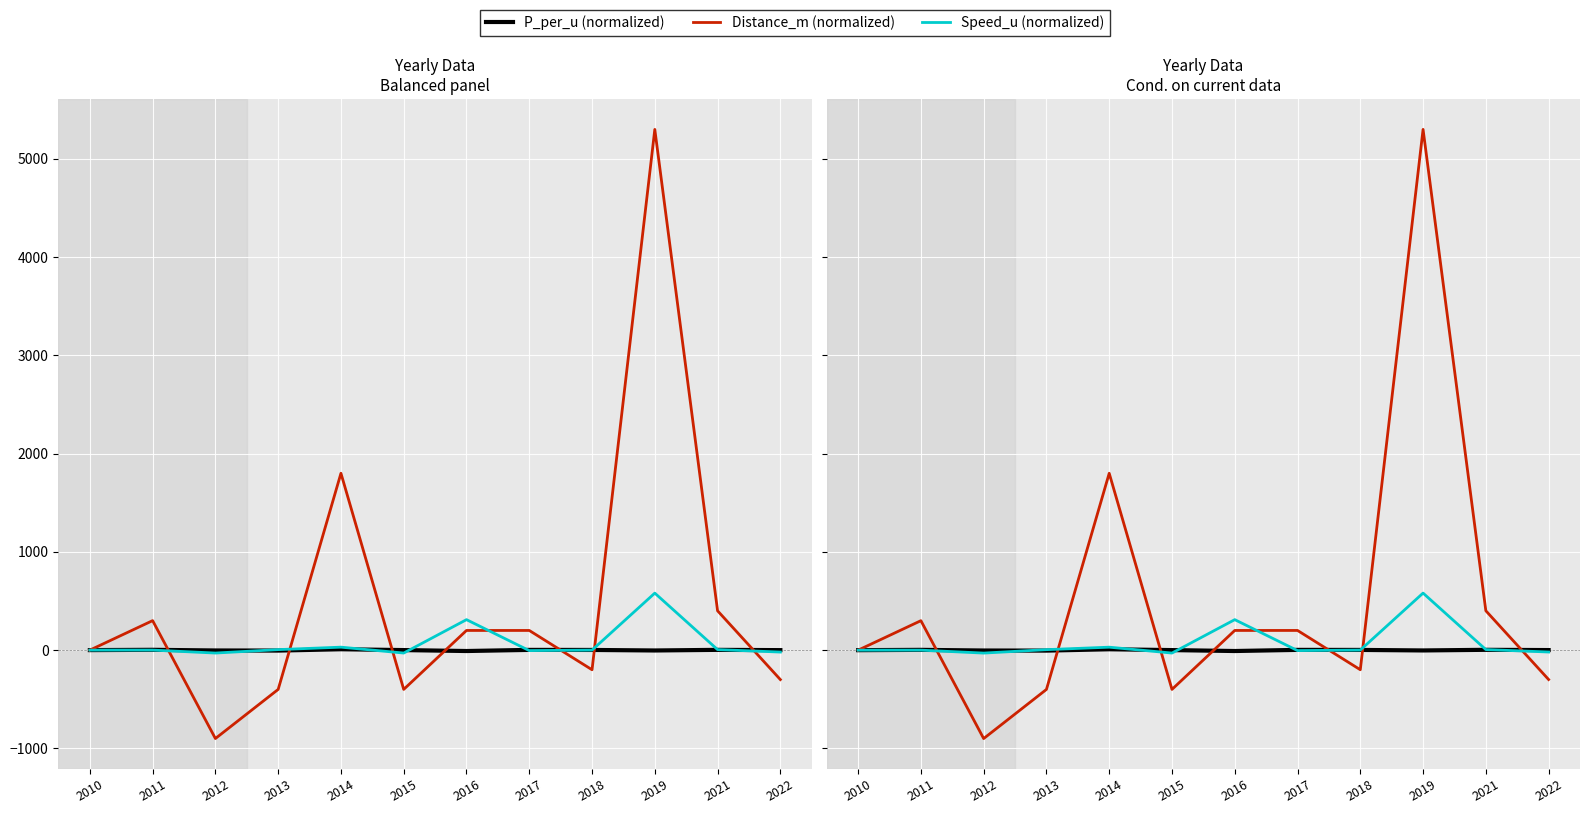

At which label does Speed_u (normalized) reach its minimum?

2012